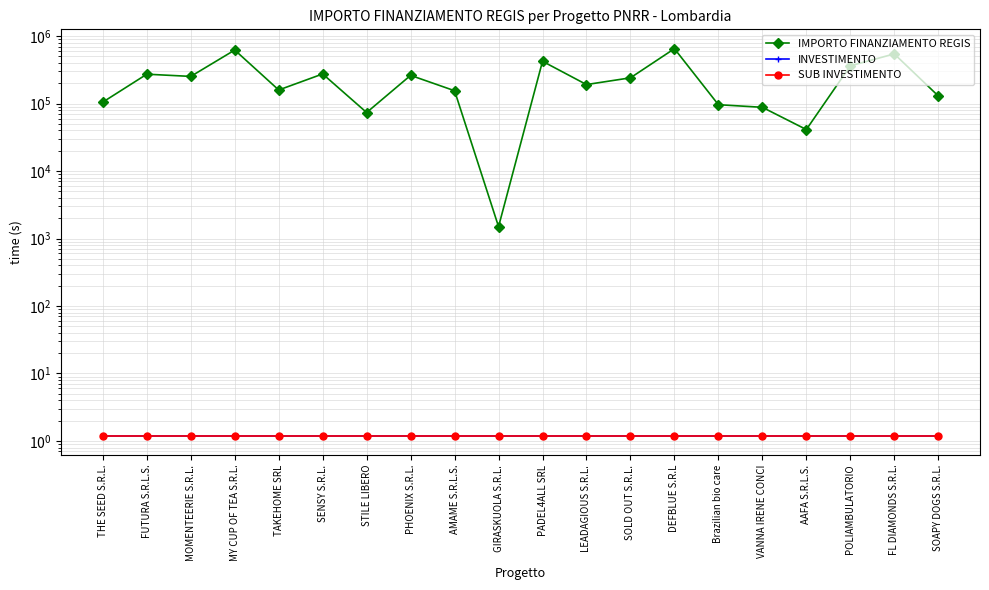

Is this an area chart (filled region under the line)?

No